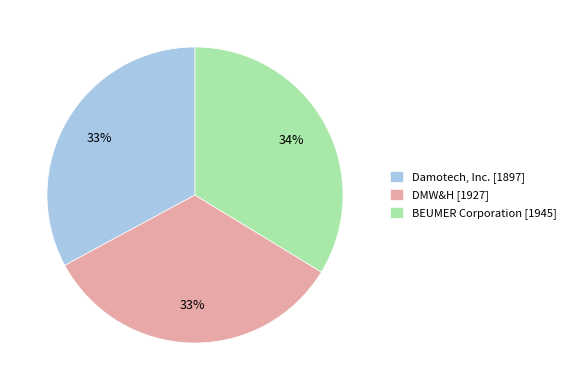

Does DMW&H [1927] account for over 50% of the chart?

No